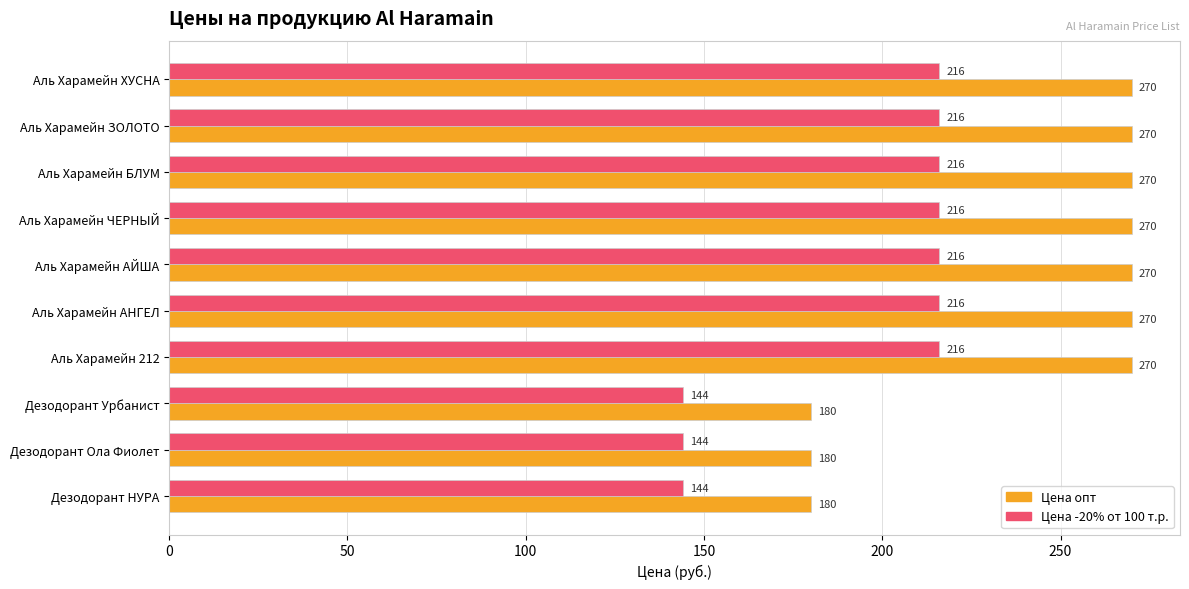

What is the spread (max minus min) of values at Аль Харамейн АНГЕЛ?

54